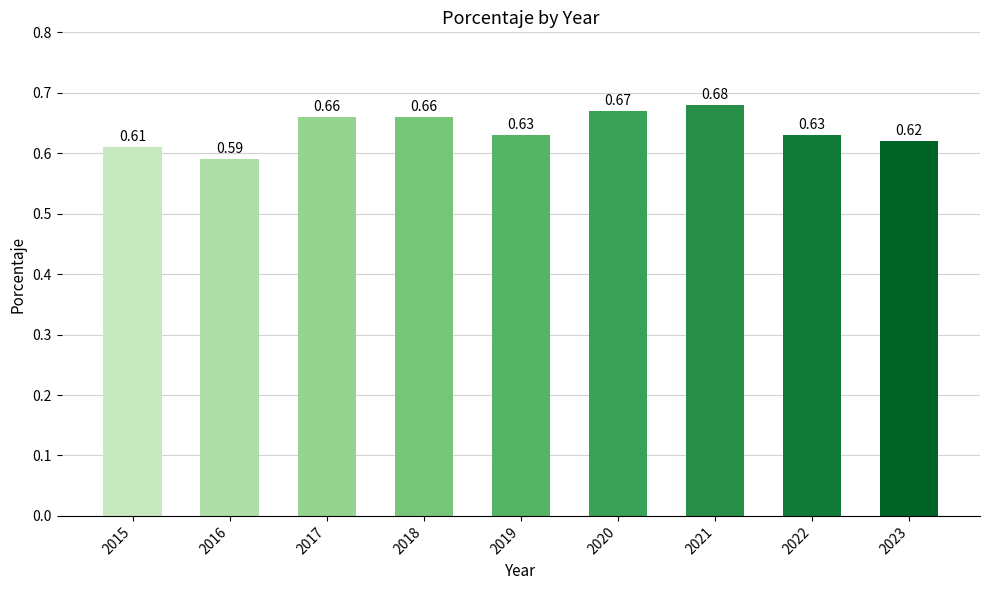

Between 2017 and 2022, which is larger?

2017